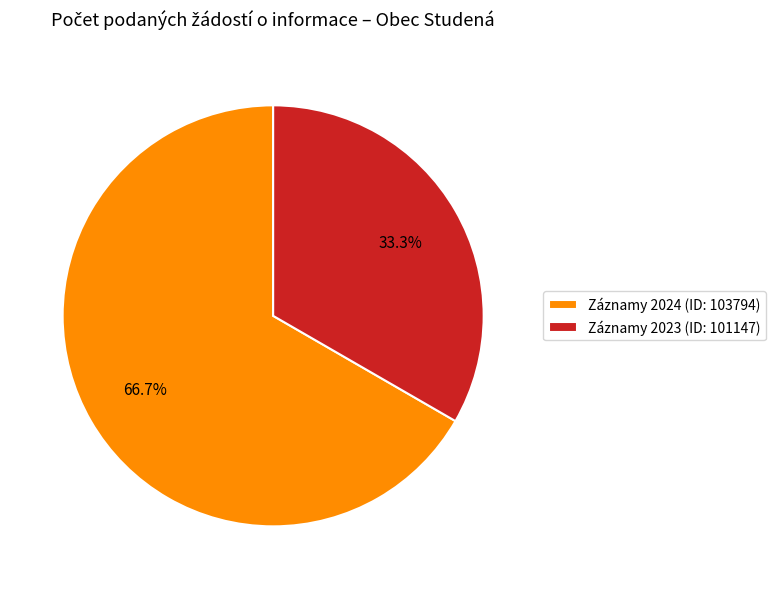

What is the total percentage of Záznamy 2023 (ID: 101147) and Záznamy 2024 (ID: 103794)?

100.0%